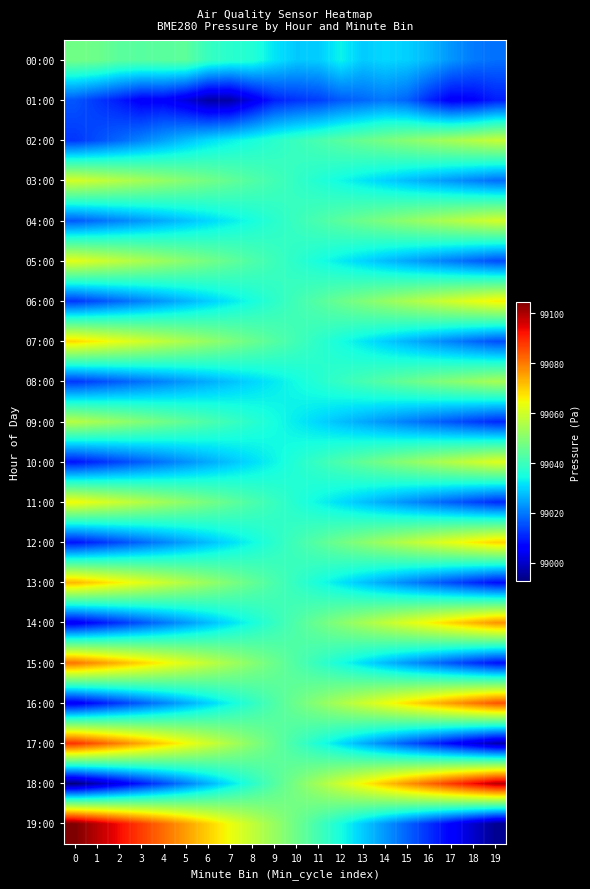

List the series in order of their peak value, lowest first.

01:00, 00:00, 08:00, 09:00, 02:00, 04:00, 03:00, 10:00, 05:00, 11:00, 06:00, 07:00, 12:00, 13:00, 14:00, 15:00, 16:00, 17:00, 18:00, 19:00